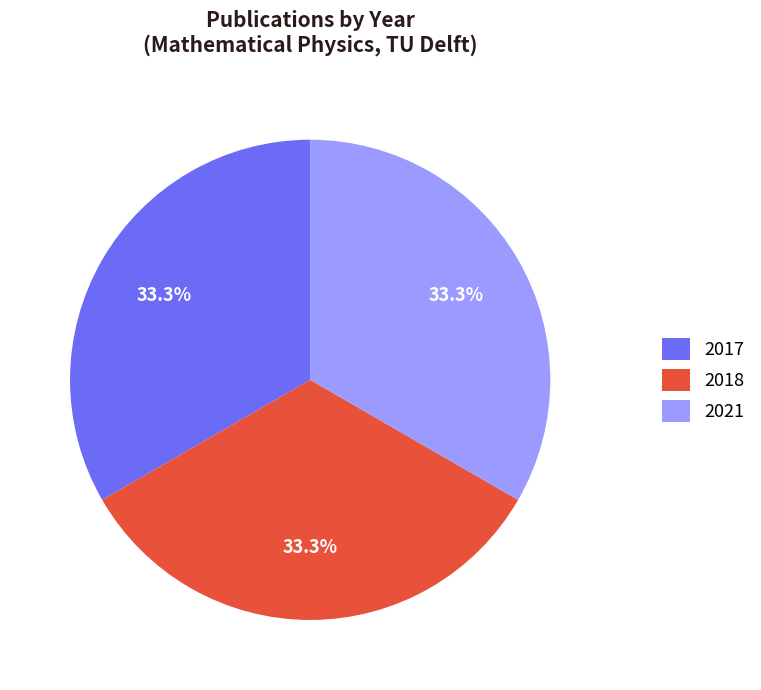

Does 2017 account for over 50% of the chart?

No